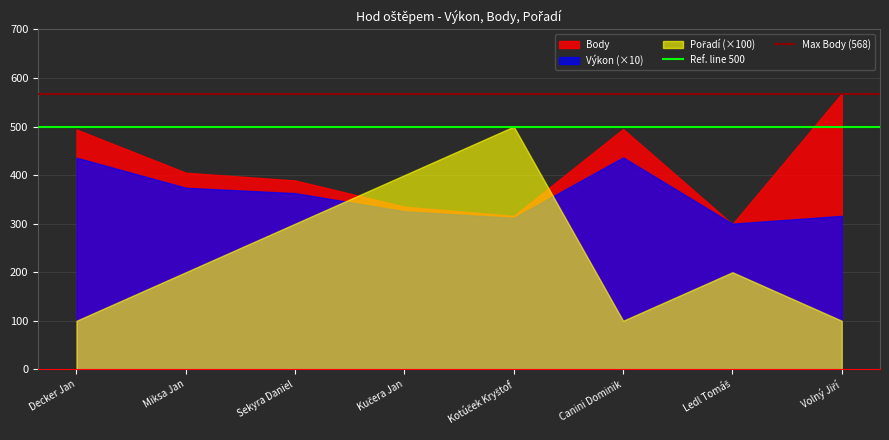

Where is Max Body (568) nearest to the value 568?

Decker Jan